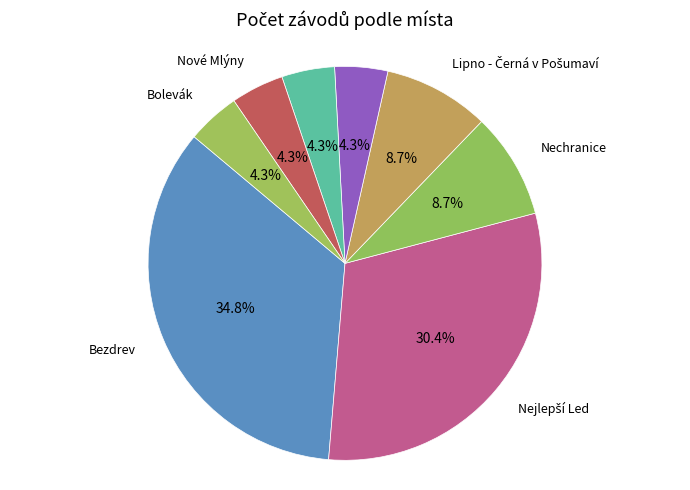

The Nechranice slice represents 14% of the pie. True or false?

False